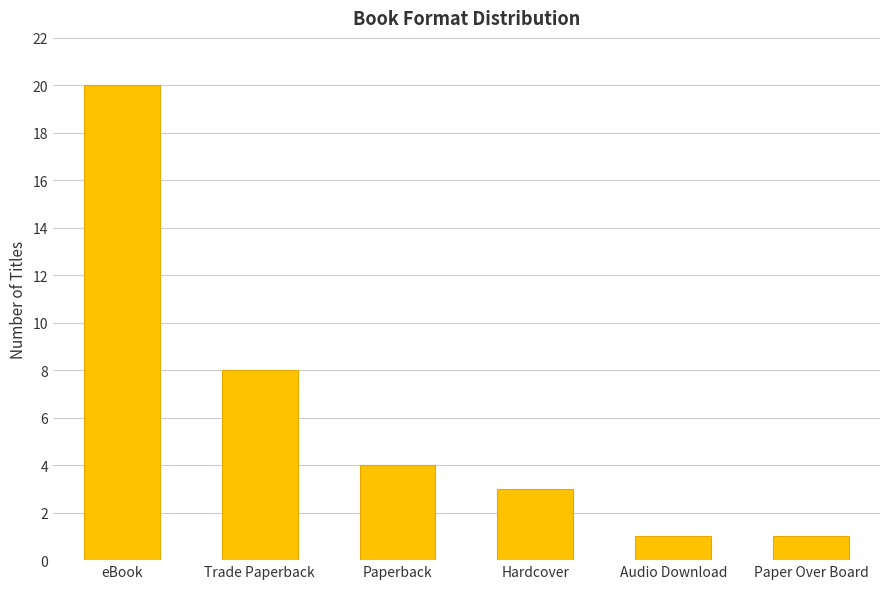

What is the sum of the values at Trade Paperback and Audio Download?

9